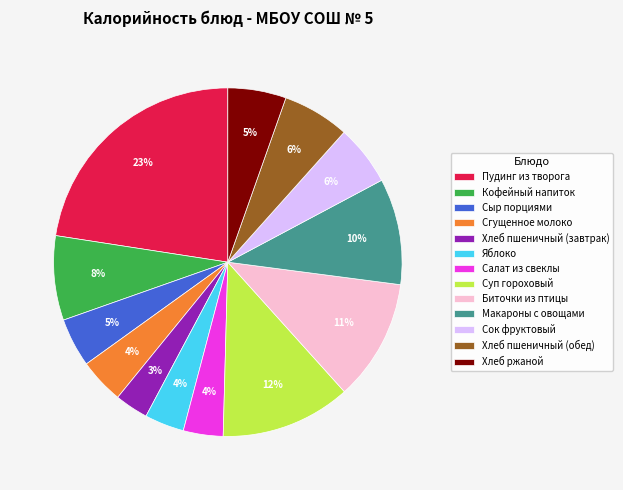

Which has a higher value, Пудинг из творога or Сыр порциями?

Пудинг из творога